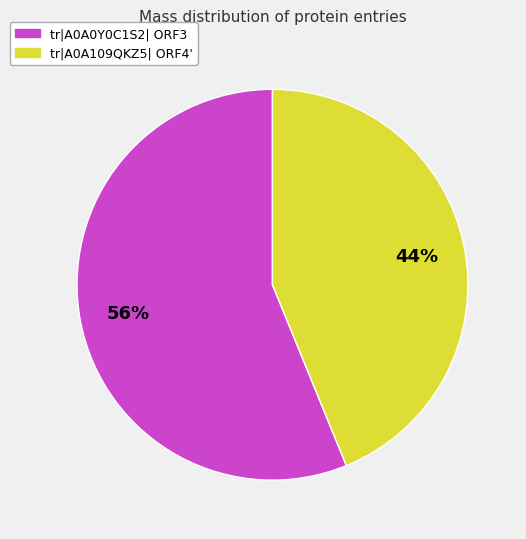

Rank the categories by value from lowest to highest.

tr|A0A109QKZ5| ORF4', tr|A0A0Y0C1S2| ORF3